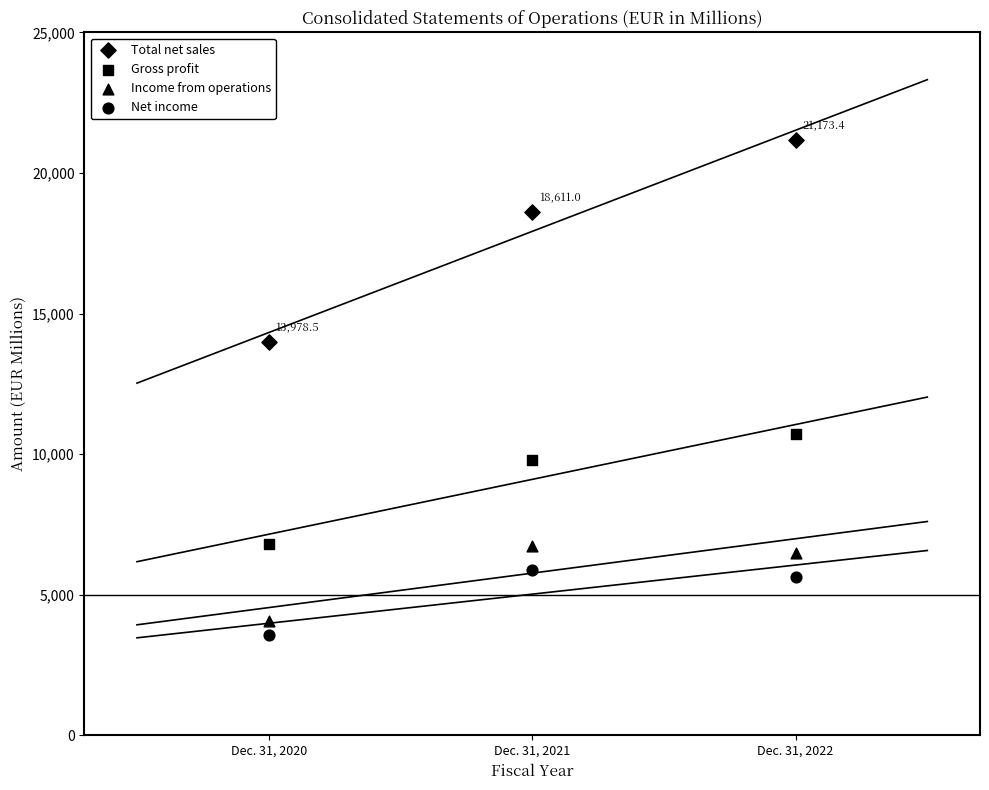

How many points are shown in the scatter plot?

12